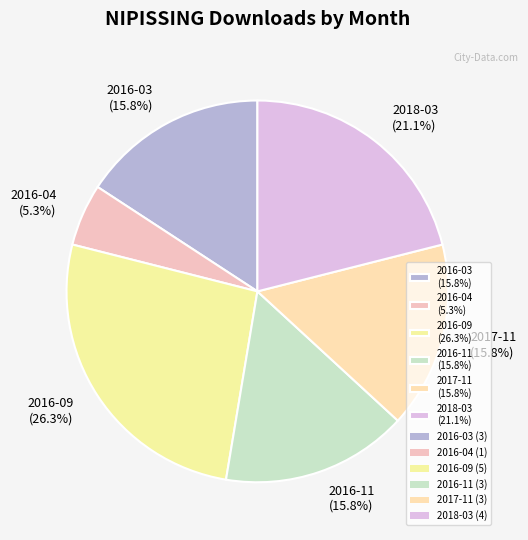

True or false: 2018-03 accounts for 36% of the total.

False